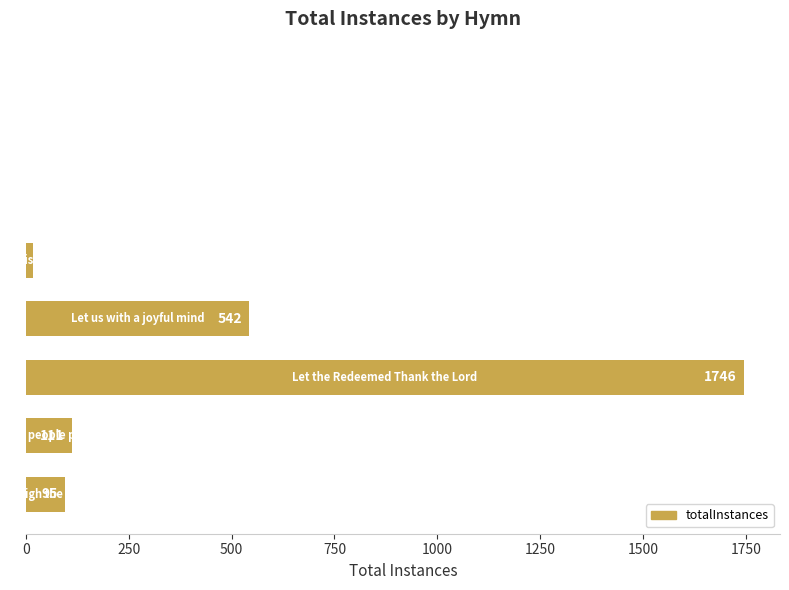

What is the maximum value shown in the chart?

1746